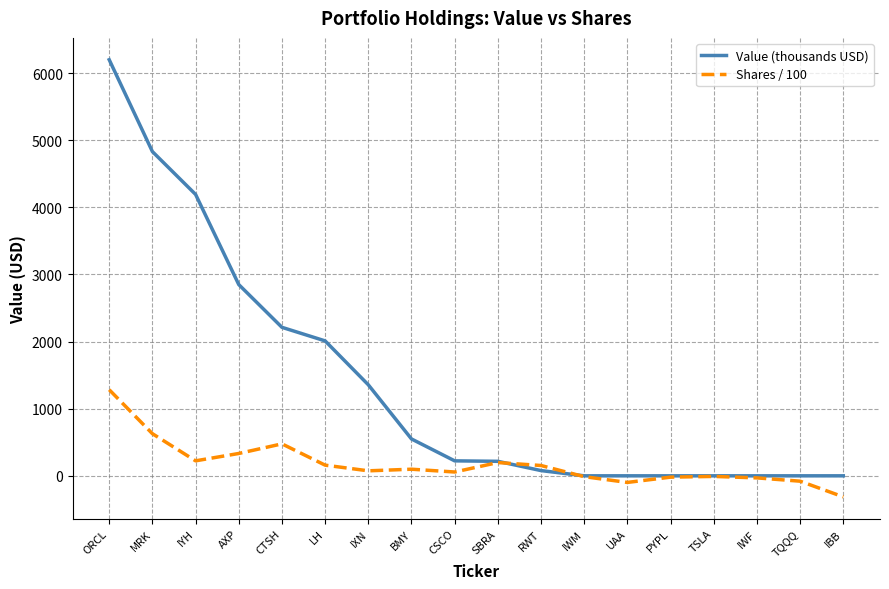

Which series has the widest spread of values?

Value (thousands USD)